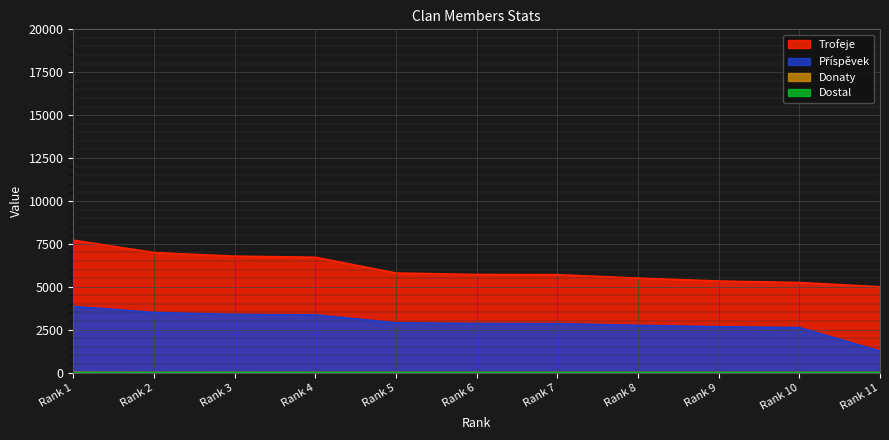

Which series changed the most between Rank 1 and Rank 5?

Trofeje